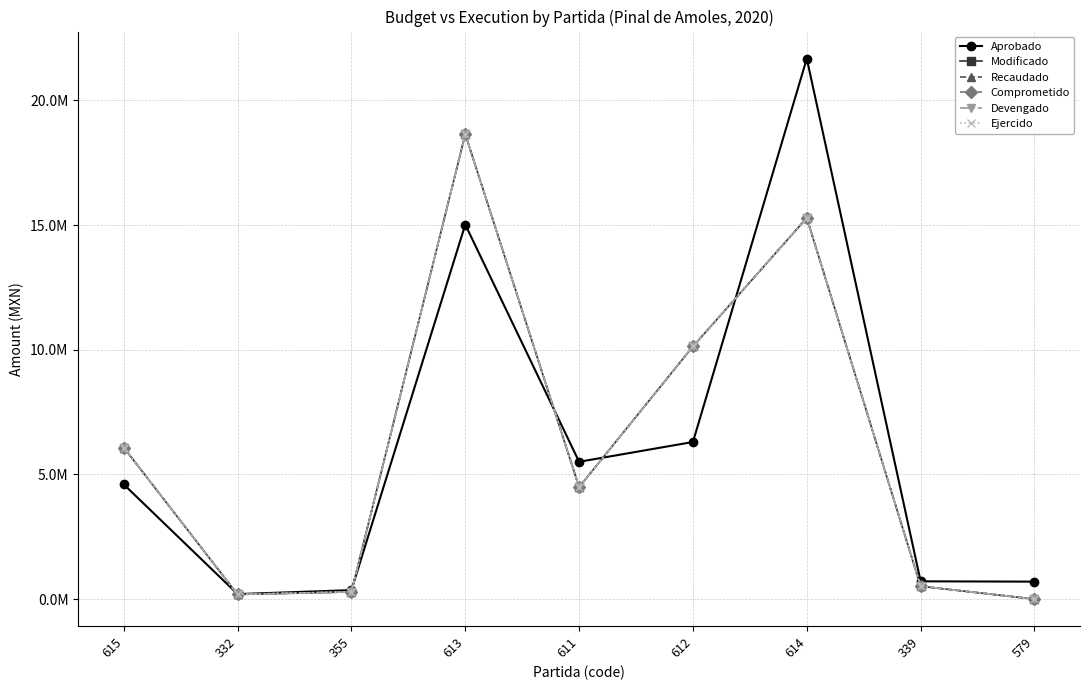

At which label does Aprobado reach its minimum?

332